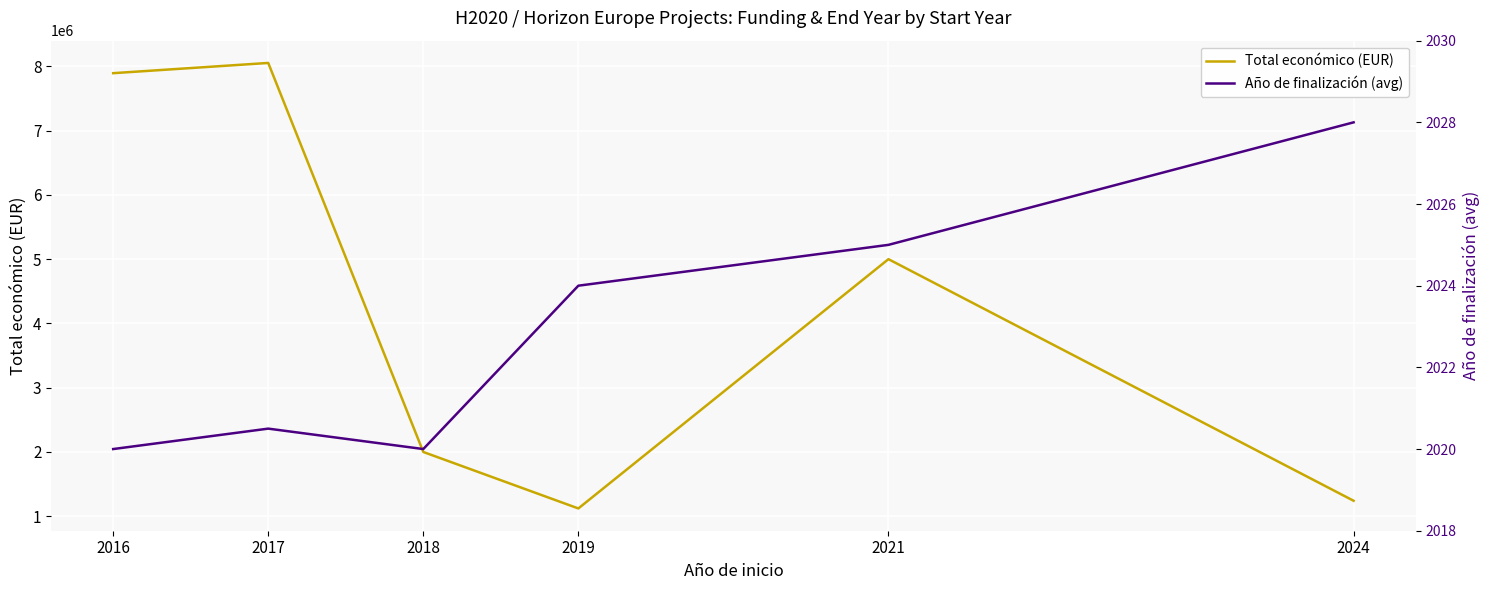

How many interior local peaks does the Año de finalización (avg) series have?

1